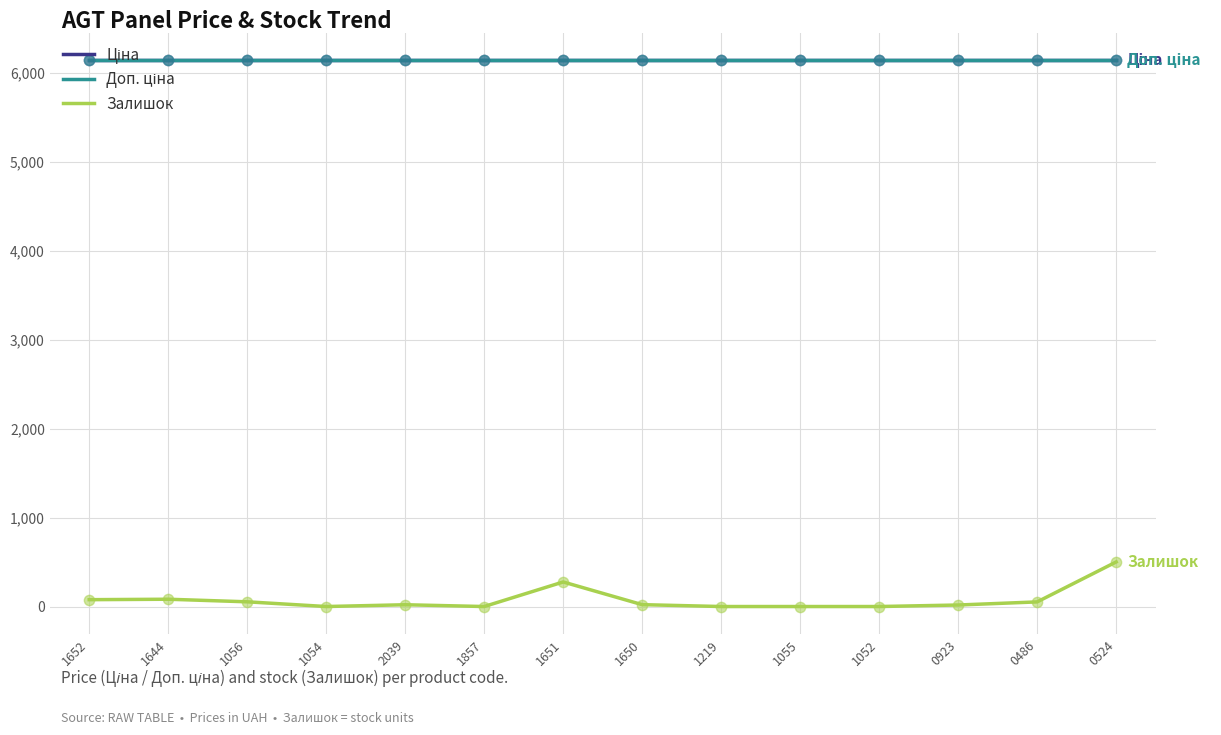

Which series has the largest total across all categories?

Ціна